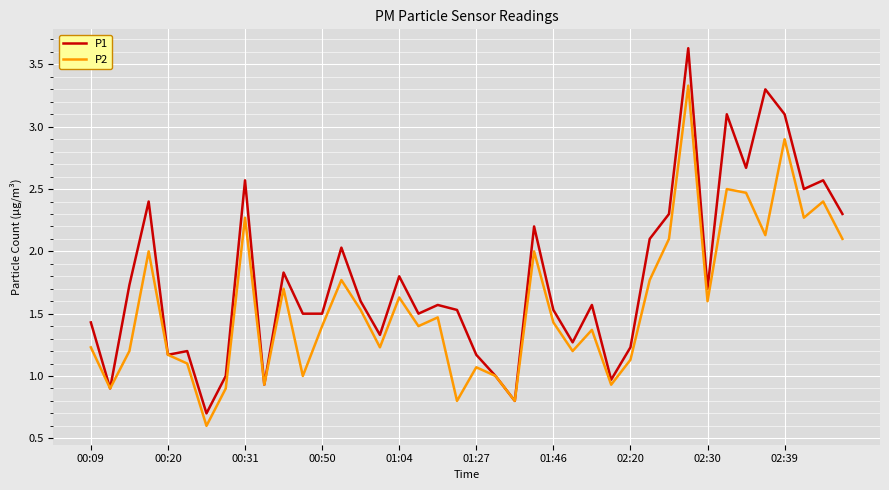

What are all the series names shown in the legend?

P1, P2